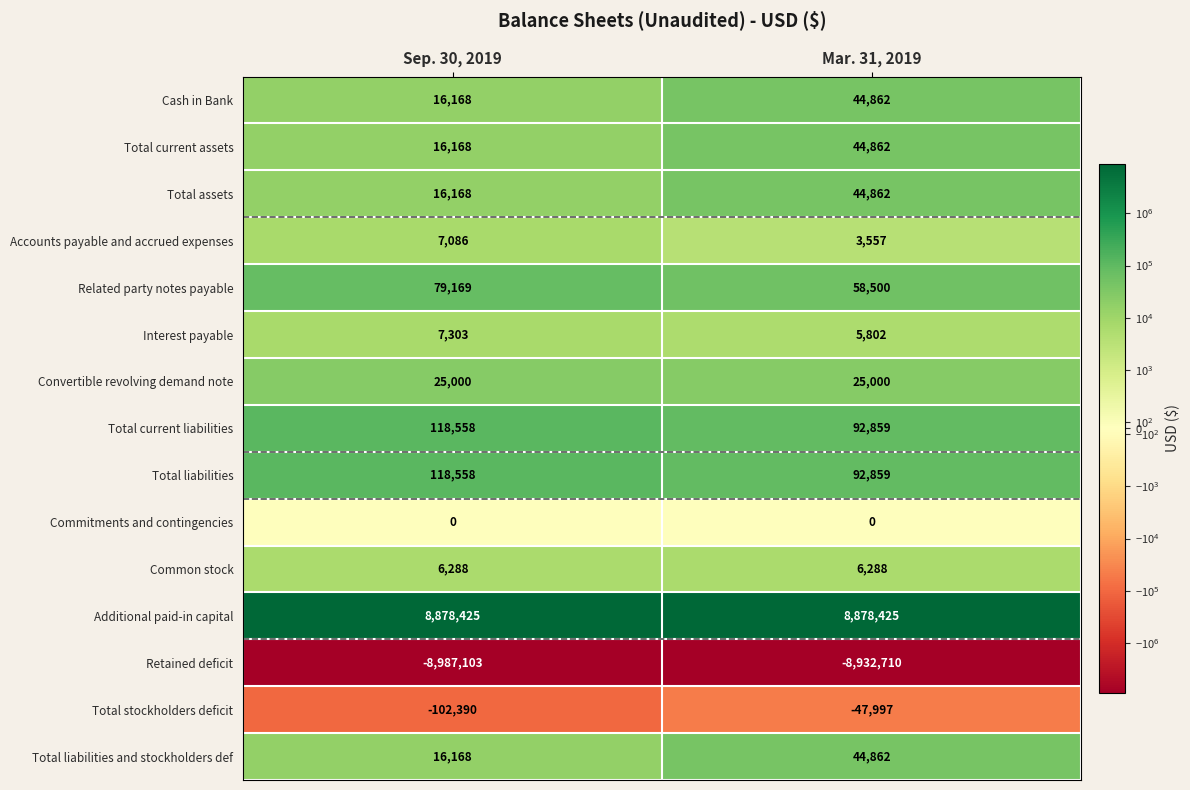

What value does the Interest payable series have at Mar. 31, 2019?

5802